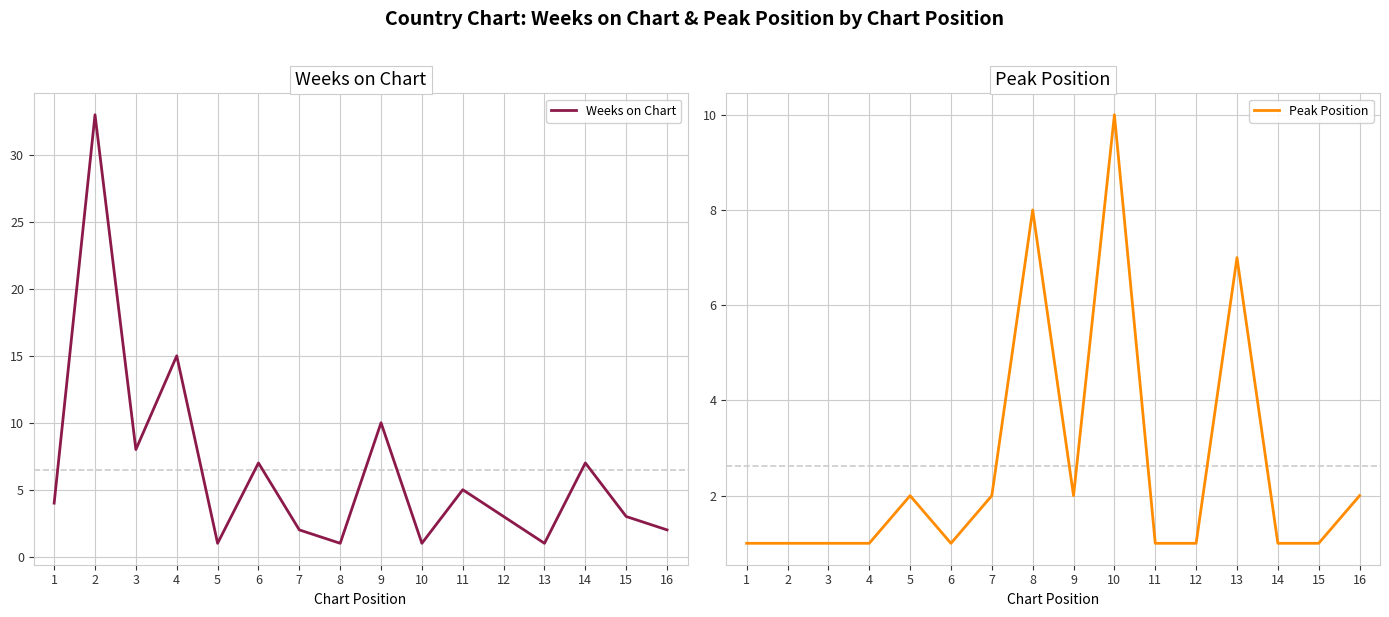

List the series in order of their peak value, highest first.

Weeks on Chart, Peak Position